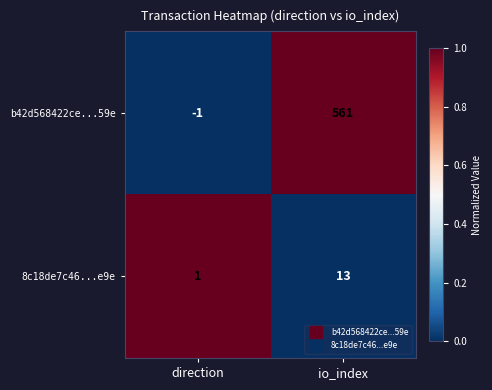

What is the maximum value shown in the chart?

561